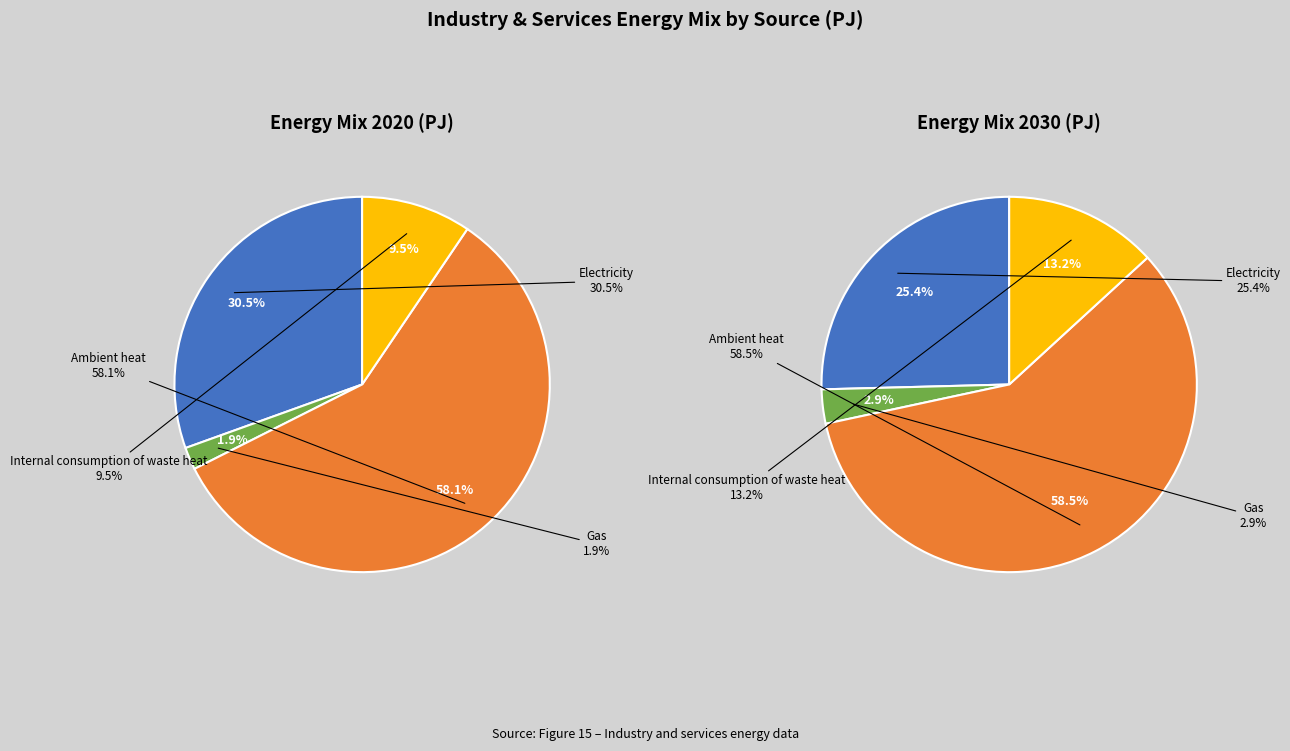

How many slices are in this pie chart?

4